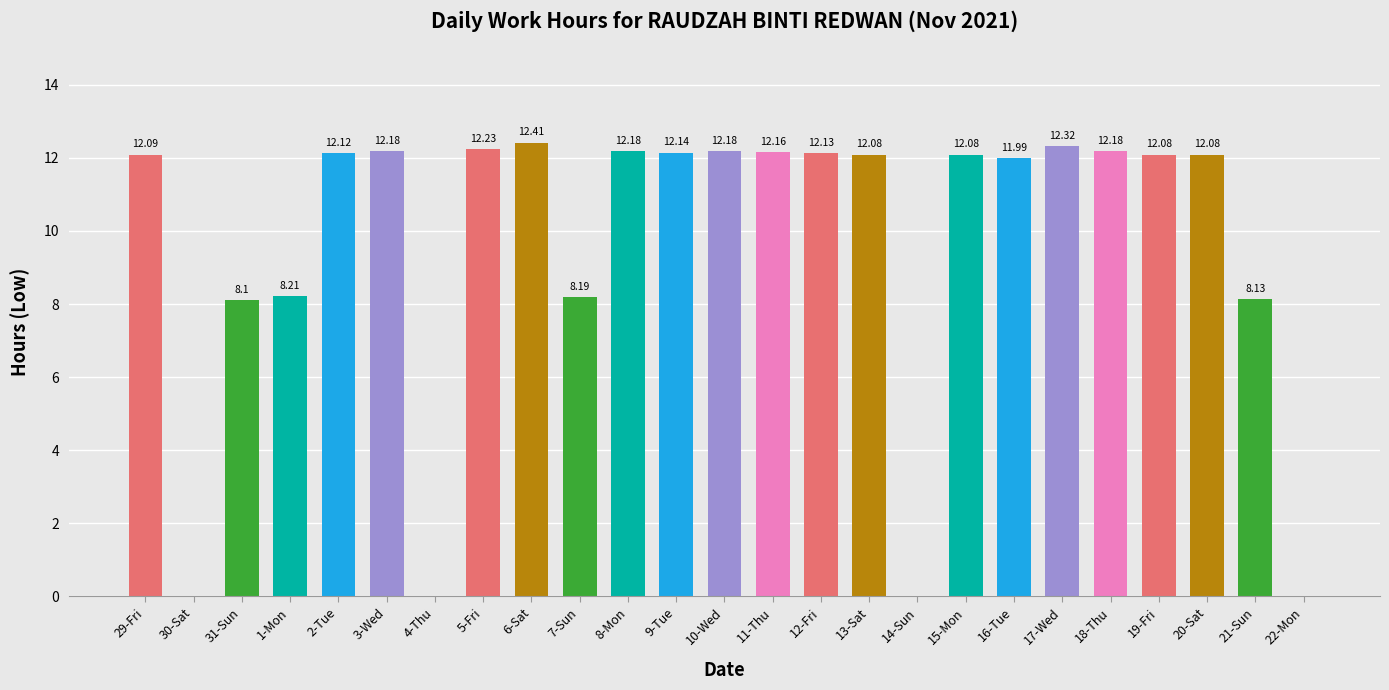

At which label does the data first exceed 12?

29-Fri